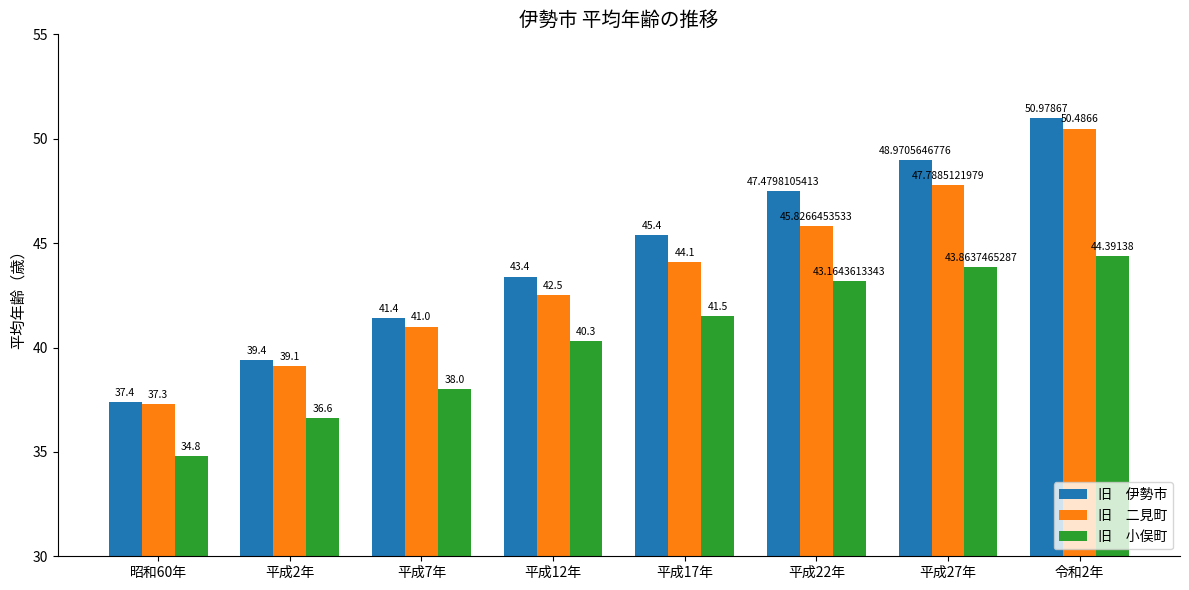

What is the difference between the highest and lowest values at 平成27年?

5.1